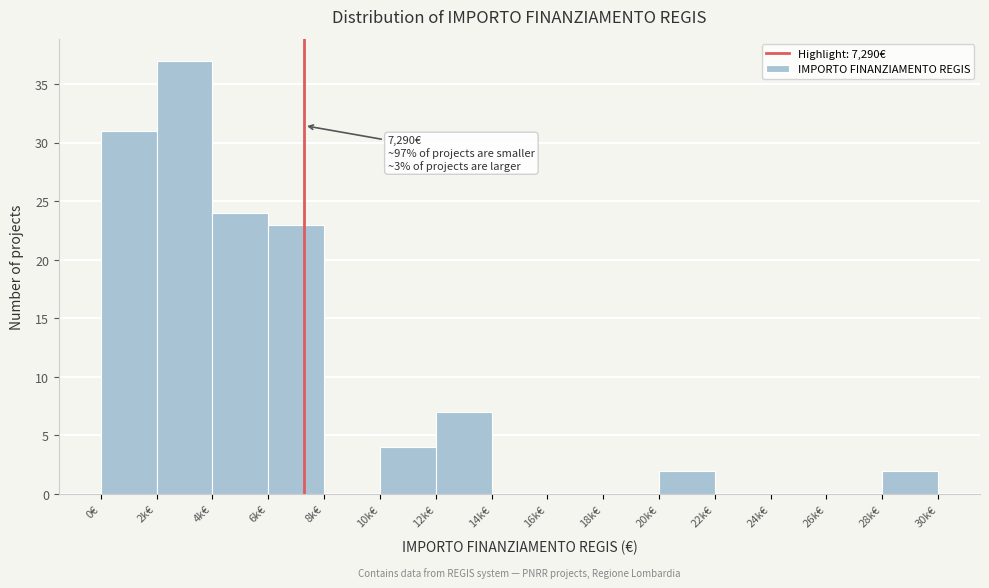

Reading left to right, what are all the values shown in this chart?

0€=31	2k€=37	4k€=24	6k€=23	8k€=0	10k€=4	12k€=7	14k€=0	16k€=0	18k€=0	20k€=2	22k€=0	24k€=0	26k€=0	28k€=2